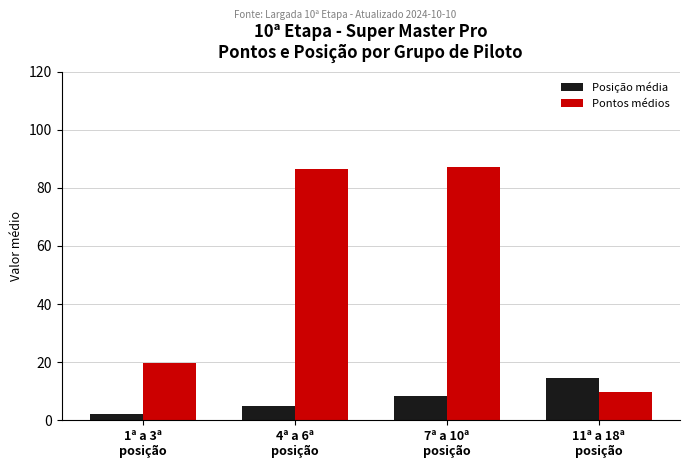

What is the value of the Pontos médios bar at the 1st from the left?

19.7